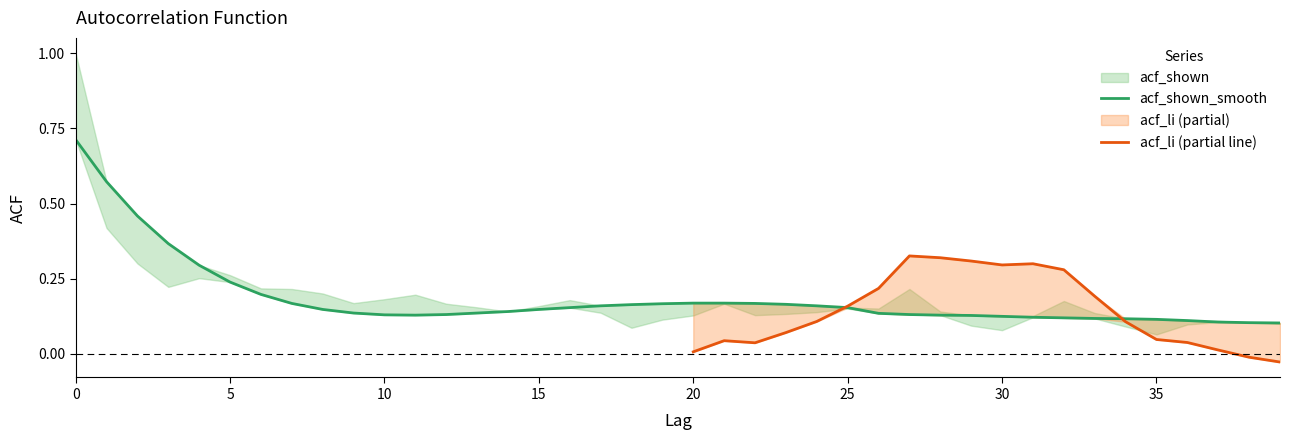

The acf_shown series shows 0.2 at 23. True or false?

False